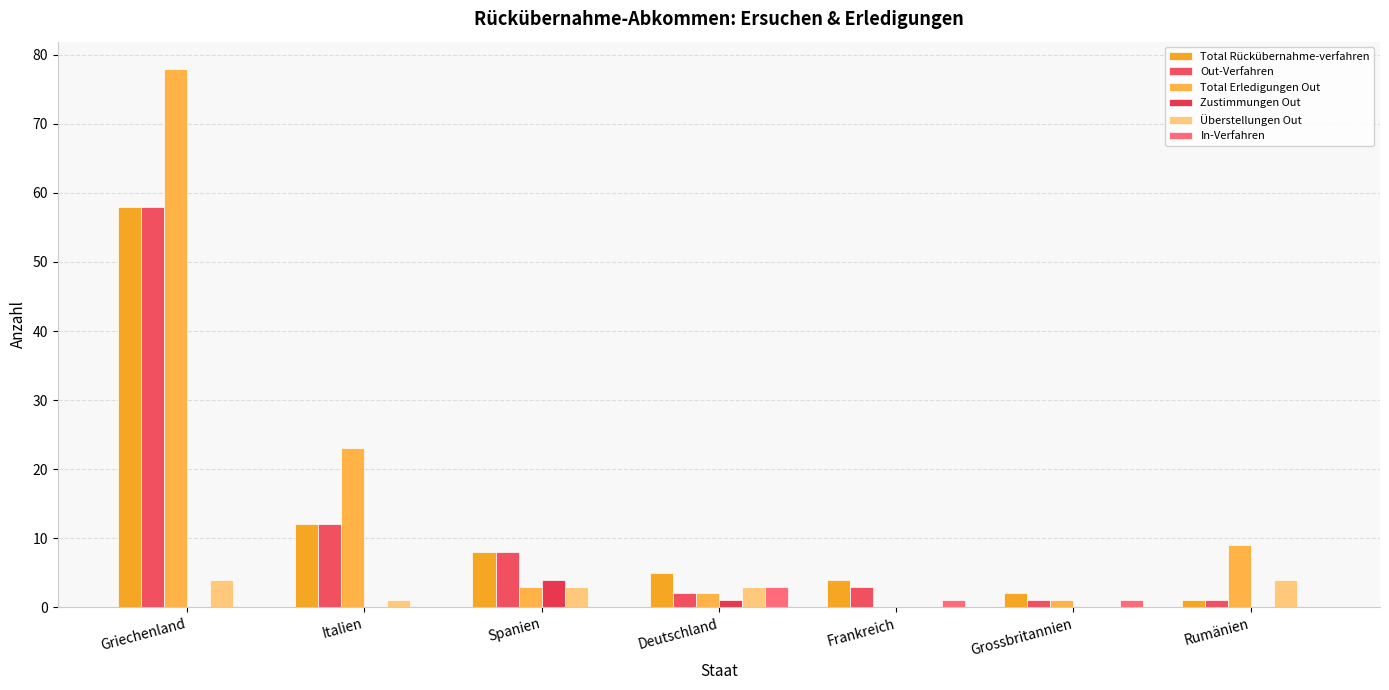

Count the number of categories in the chart.

7